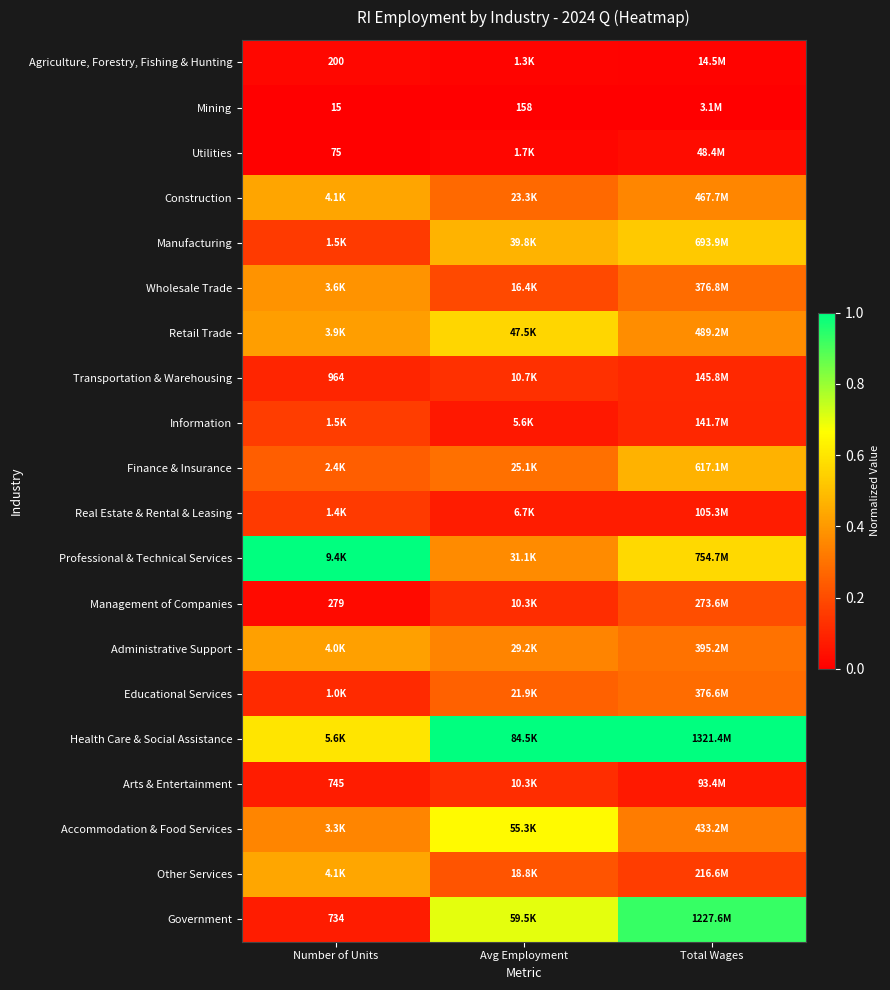

The Accommodation & Food Services series shows 0.3 at Total Wages. True or false?

True